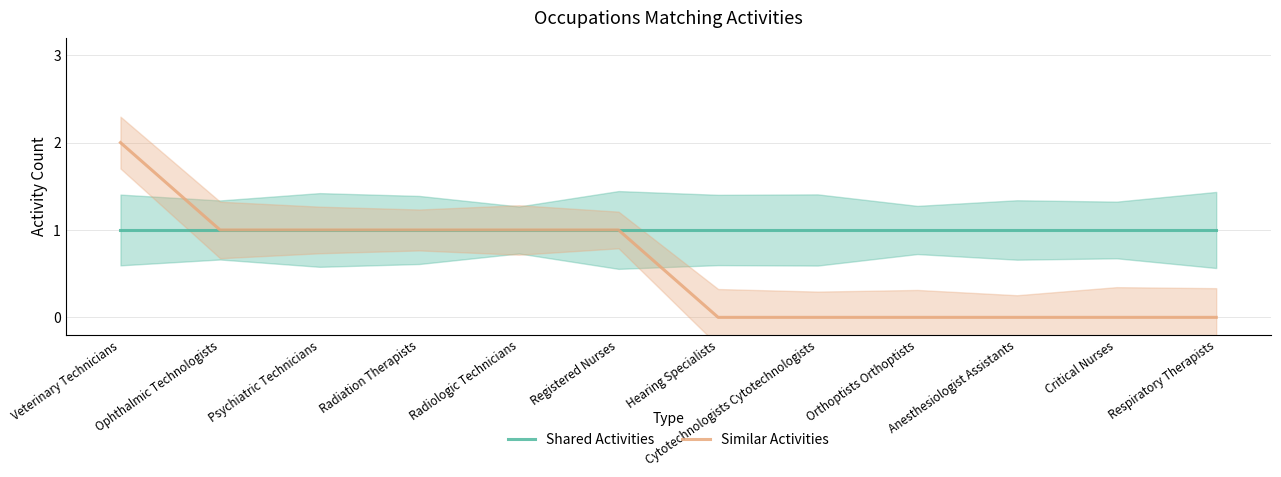

Rank the categories by Shared Activities value from highest to lowest.

Veterinary Technicians, Ophthalmic Technologists, Psychiatric Technicians, Radiation Therapists, Radiologic Technicians, Registered Nurses, Hearing Specialists, Cytotechnologists Cytotechnologists, Orthoptists Orthoptists, Anesthesiologist Assistants, Critical Nurses, Respiratory Therapists